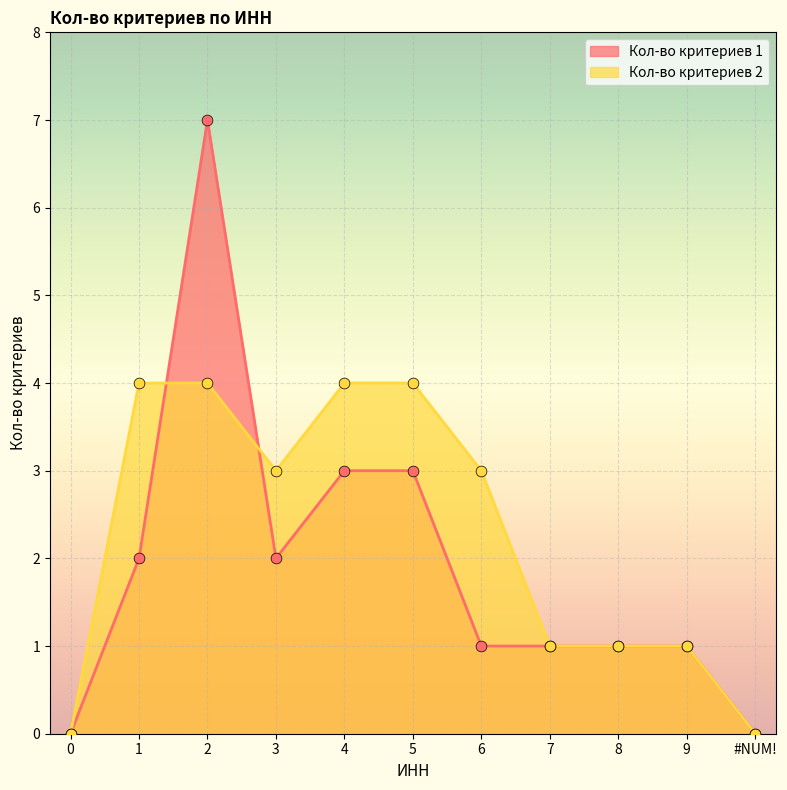

Which series has the widest spread of Y values?

Кол-во критериев 1